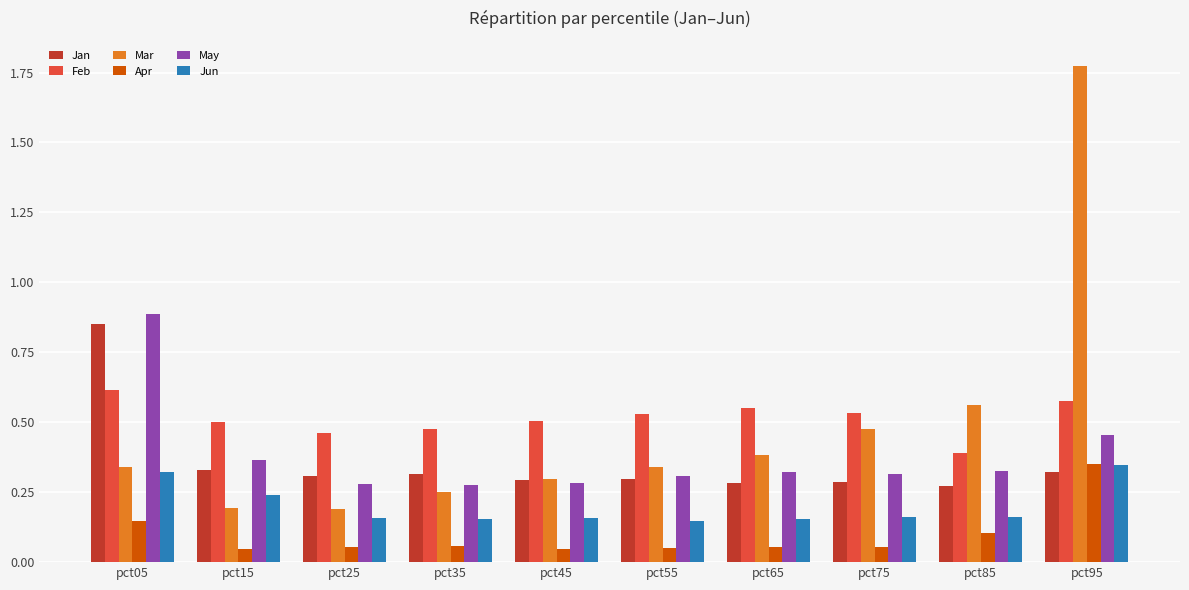

The value of May at pct55 is 0.3. True or false?

True